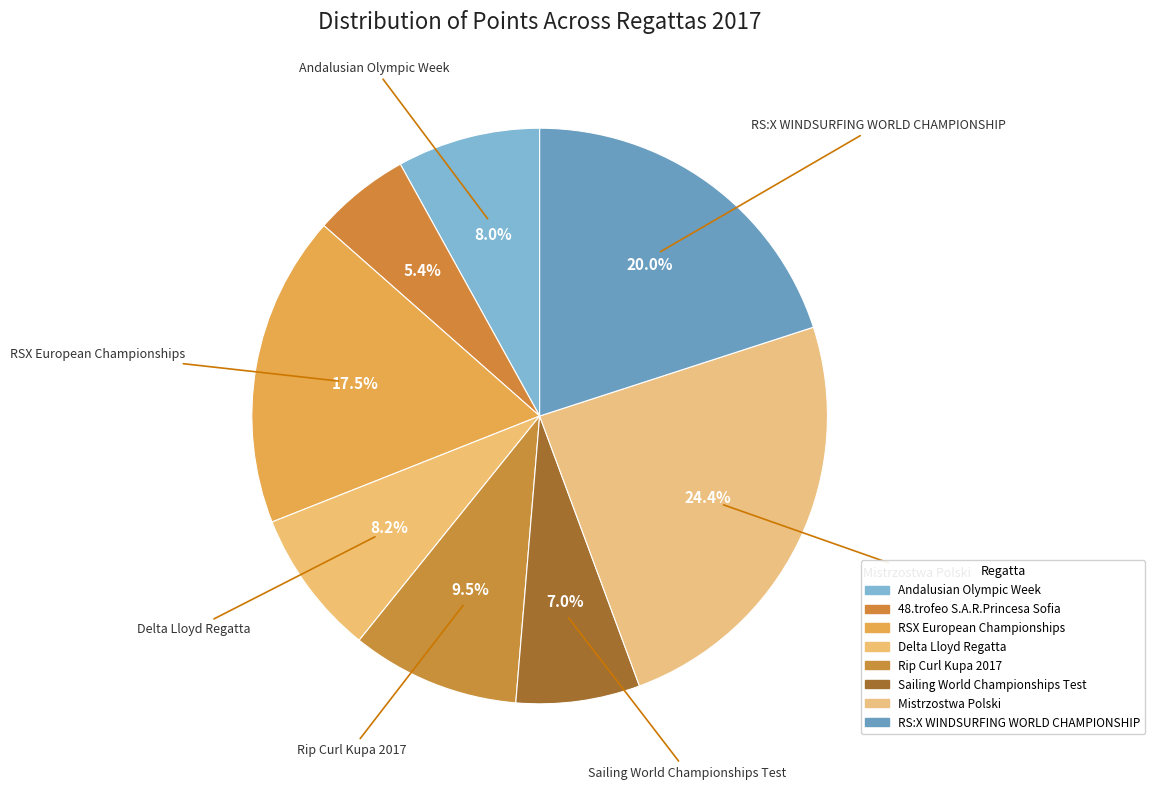

Does any single category account for the majority?

No